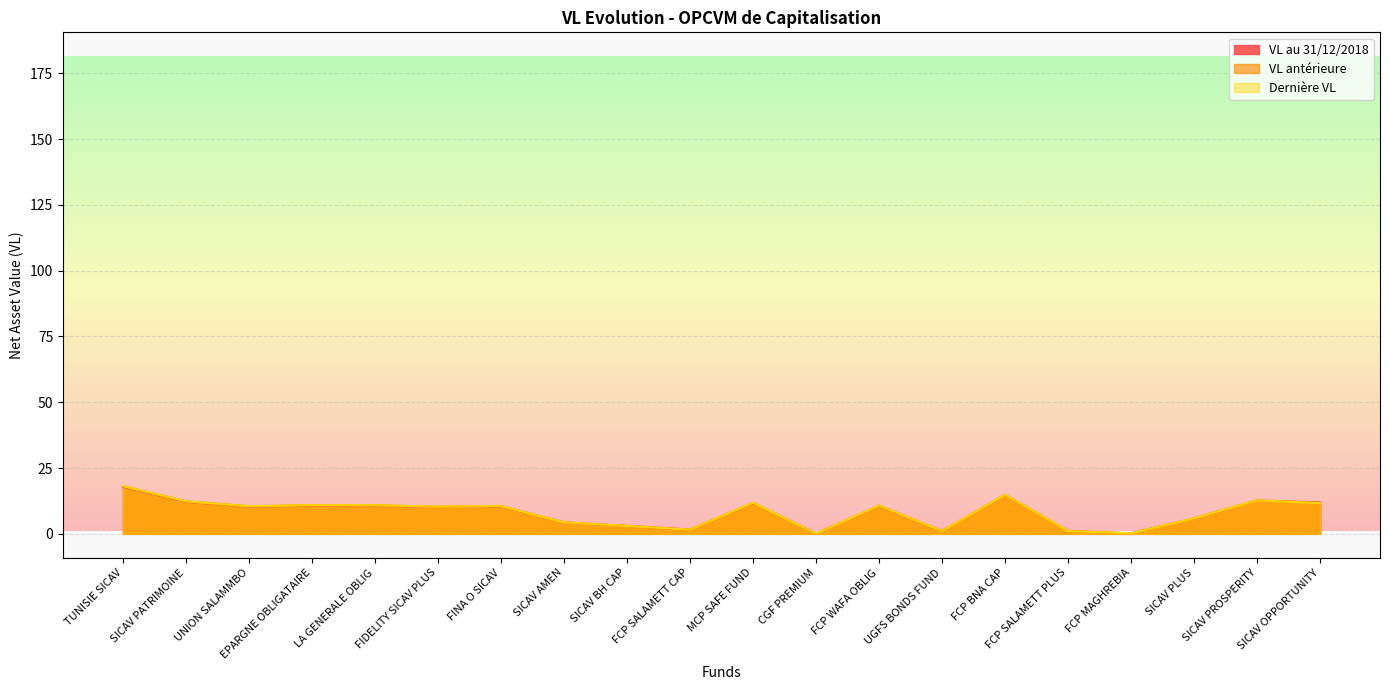

What position from the right is FCP BNA CAP?

6